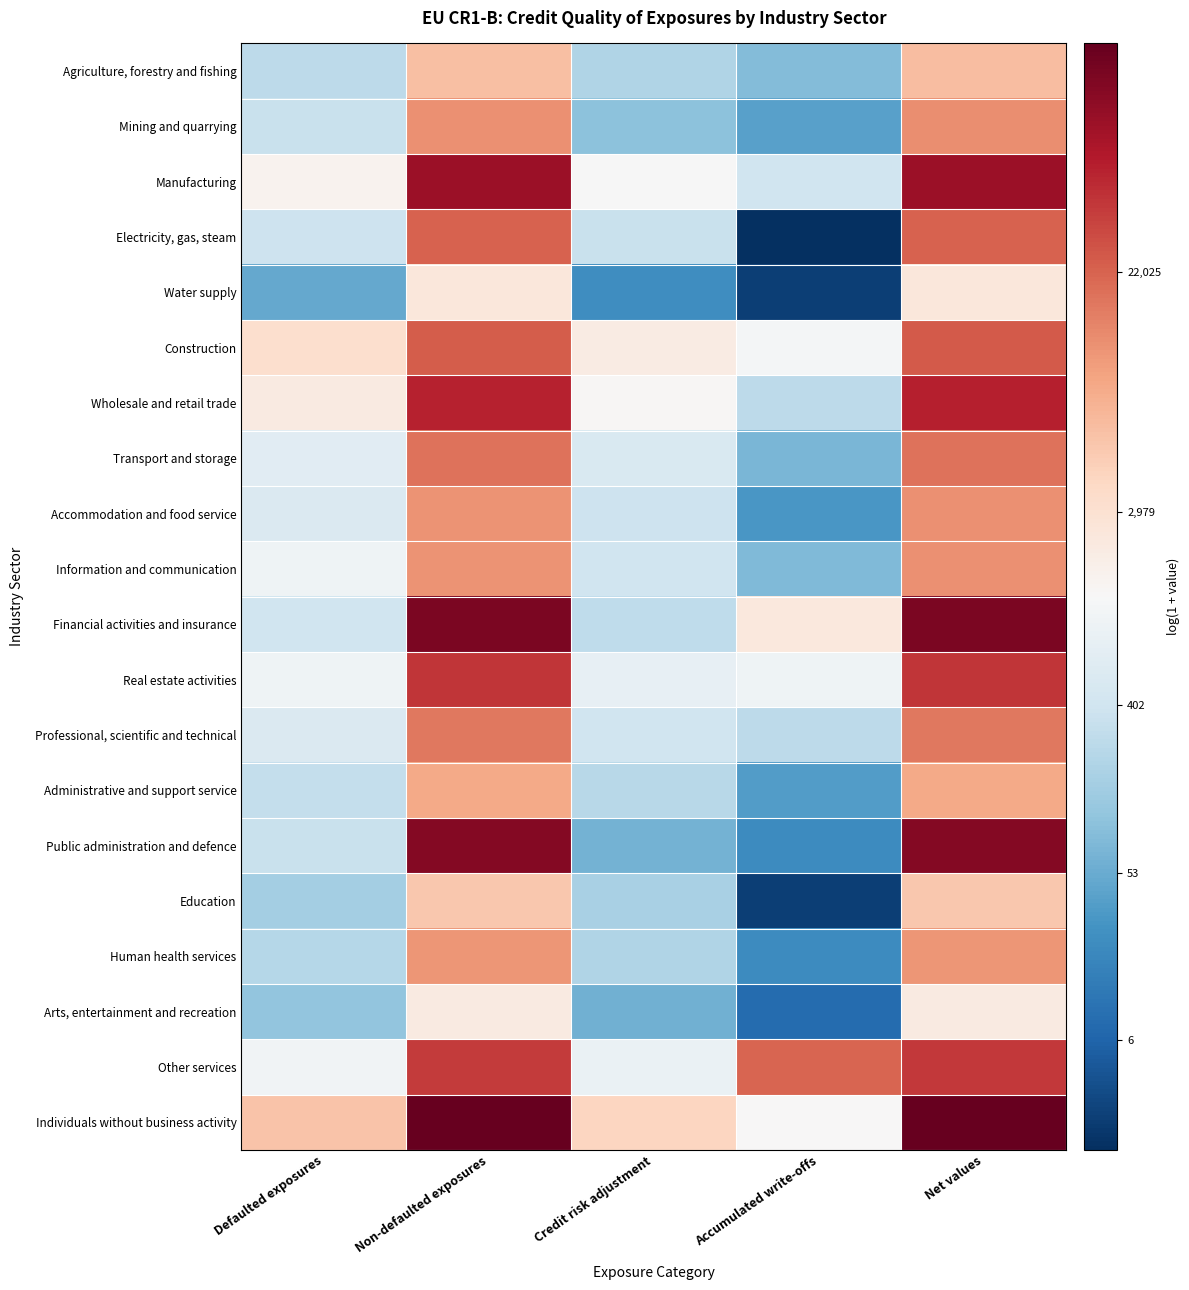

List the series in order of their peak value, highest first.

Individuals without business activity, Financial activities and insurance, Public administration and defence, Manufacturing, Wholesale and retail trade, Real estate activities, Other services, Construction, Electricity, gas, steam, Transport and storage, Professional, scientific and technical, Mining and quarrying, Information and communication, Accommodation and food service, Human health services, Administrative and support service, Agriculture, forestry and fishing, Education, Water supply, Arts, entertainment and recreation